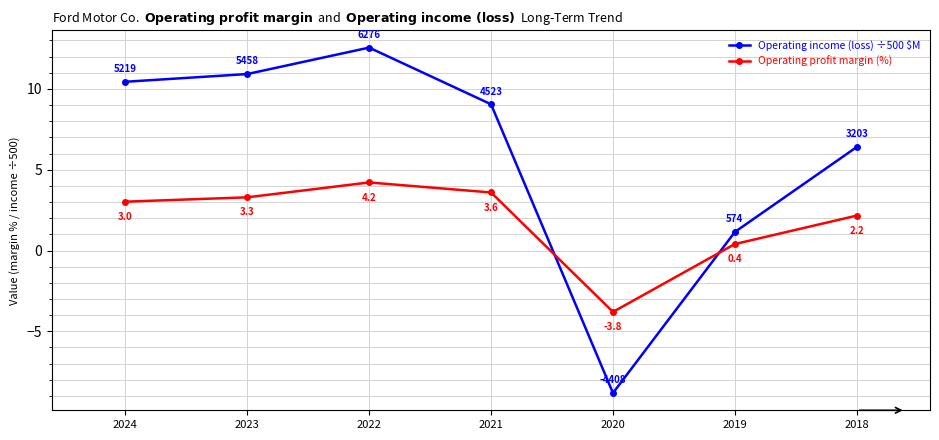

In Operating profit margin (%), how many points are lower than both neighbors (excluding endpoints)?

1